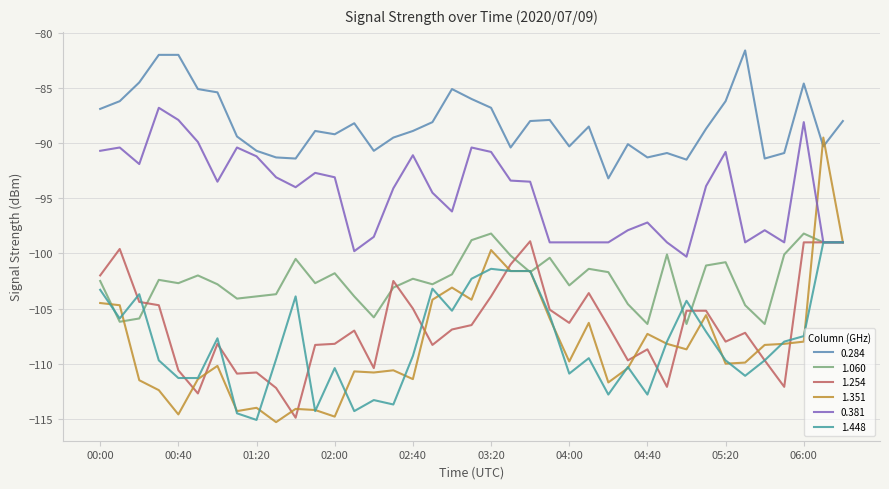

Which series has the widest spread of values?

1.351